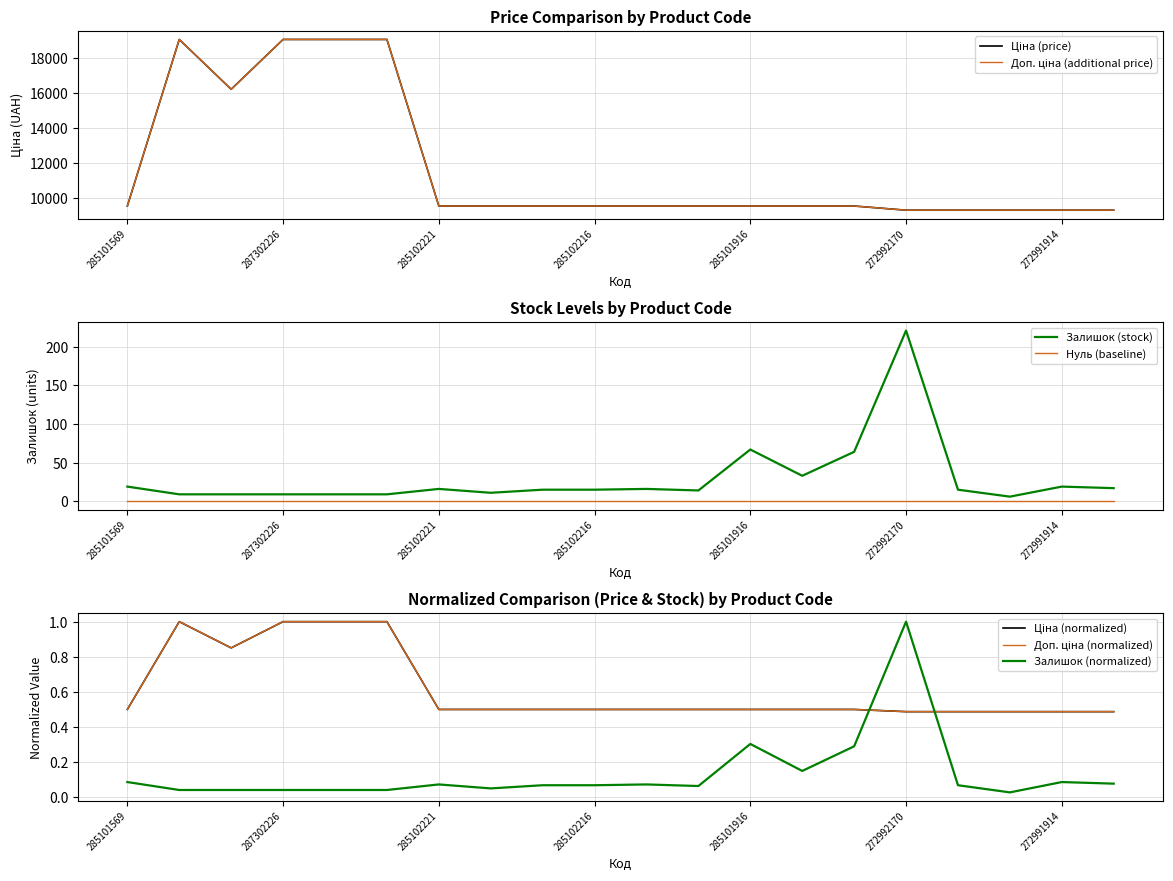

Is it true that Доп. ціна equals 16331.3 at 285101569?

False